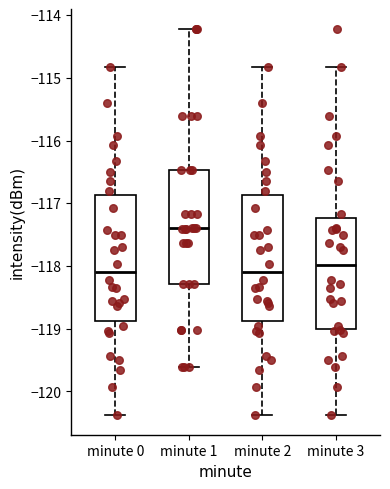

Reading left to right, read every box against the y-axis: the position of its median line, the range the box covers, and the ends of its whiskers. The values are not printed on the chart, so give them approximately, as read against the axis.

minute 0: median -118.1, box -118.9 to -116.9, whiskers -120.4 to -114.8
minute 1: median -117.4, box -118.3 to -116.5, whiskers -119.6 to -114.2
minute 2: median -118.1, box -118.9 to -116.9, whiskers -120.4 to -114.8
minute 3: median -118.0, box -119.0 to -117.2, whiskers -120.4 to -114.8